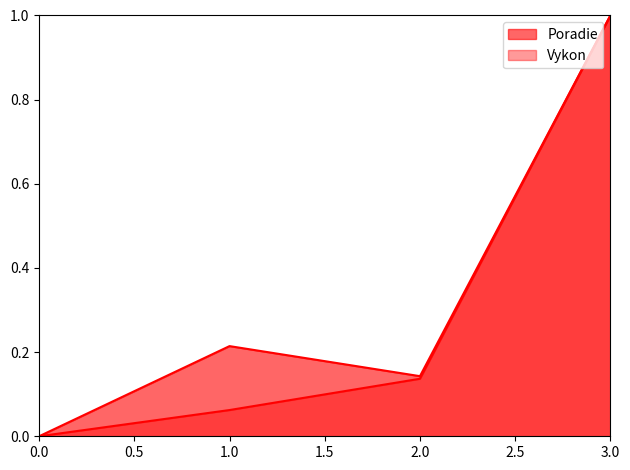

True or false: Vykon and Poradie intersect in this chart.

False